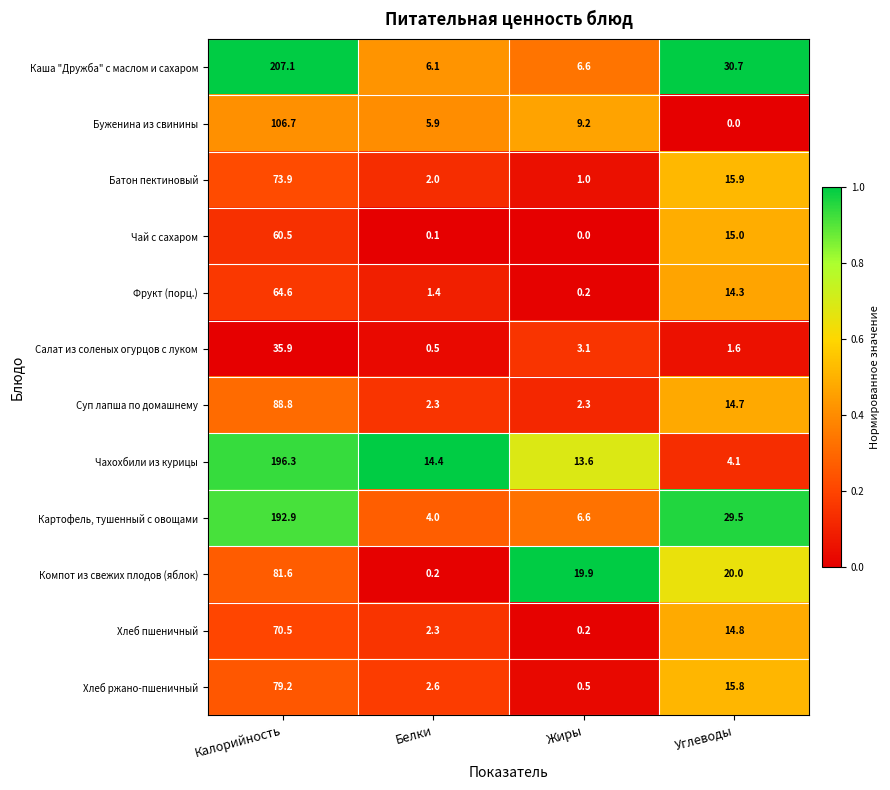

Which series changed the most between Калорийность and Белки?

Каша "Дружба" с маслом и сахаром